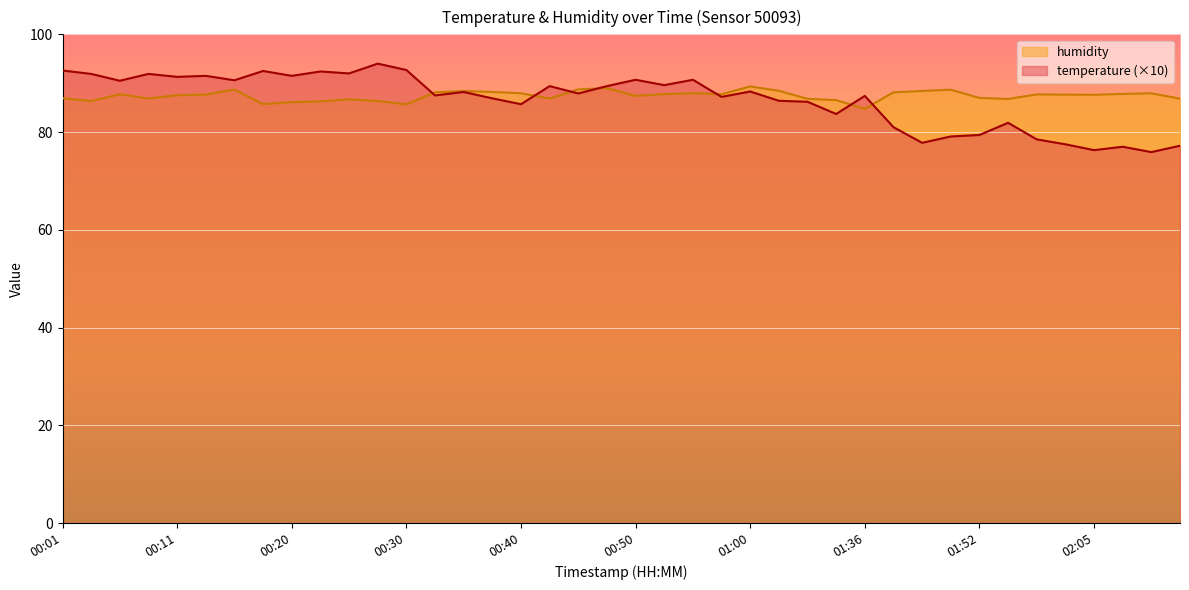

At 00:28, list the series in order from smallest to largest.

humidity, temperature